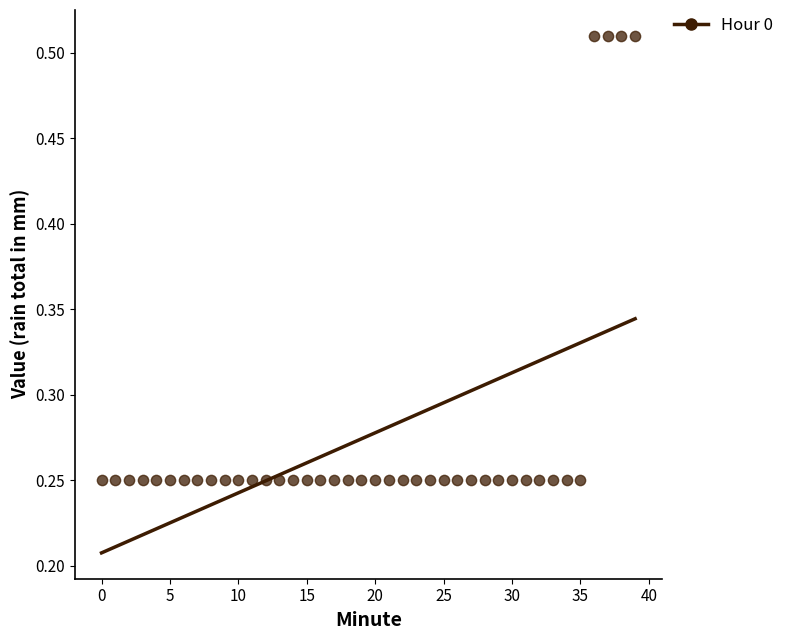

What is the range of Y values (max minus min)?

0.3